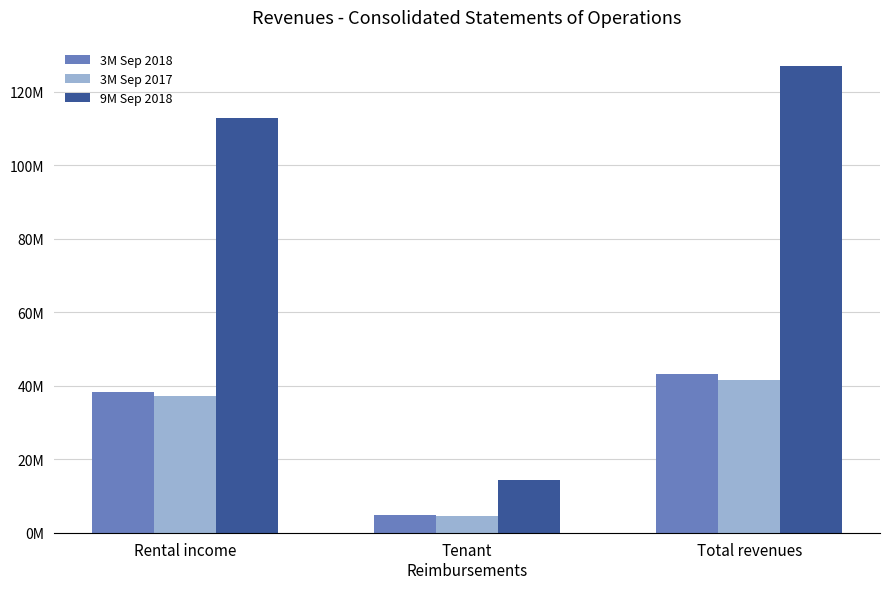

What is the minimum value shown in the chart?

4417962